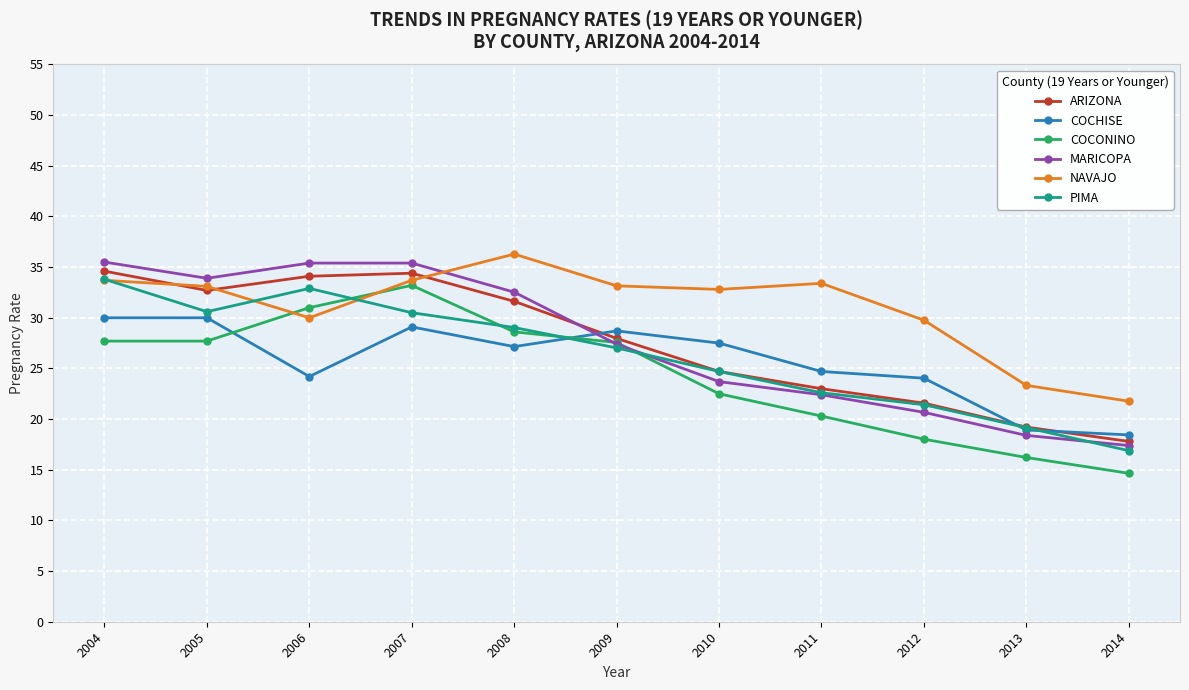

What is the maximum value shown in the chart?

36.3